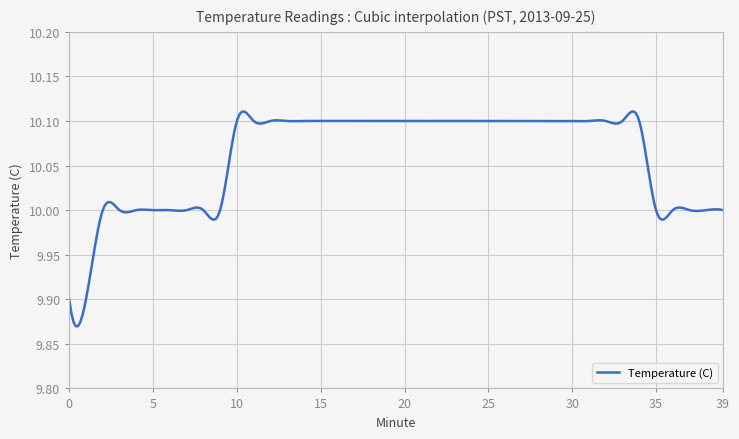

Count the number of data series in this chart.

1